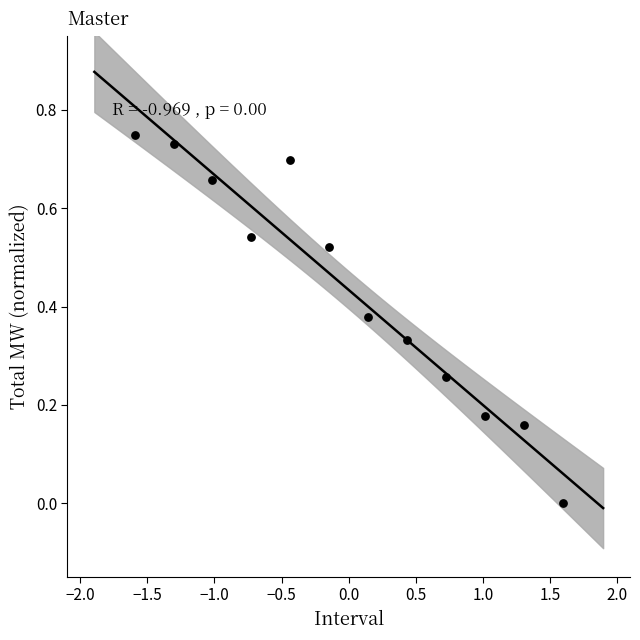

What is the range of X values (max minus min)?

3.2